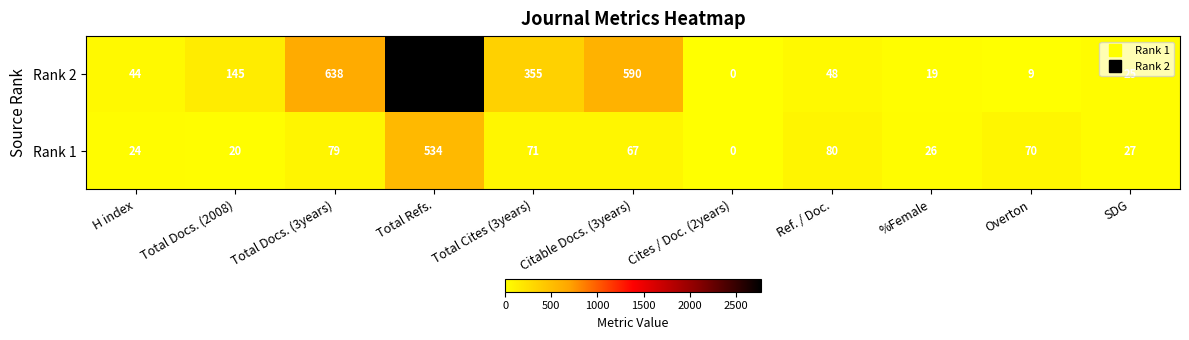

The value of Rank 2 at SDG is 25. True or false?

True